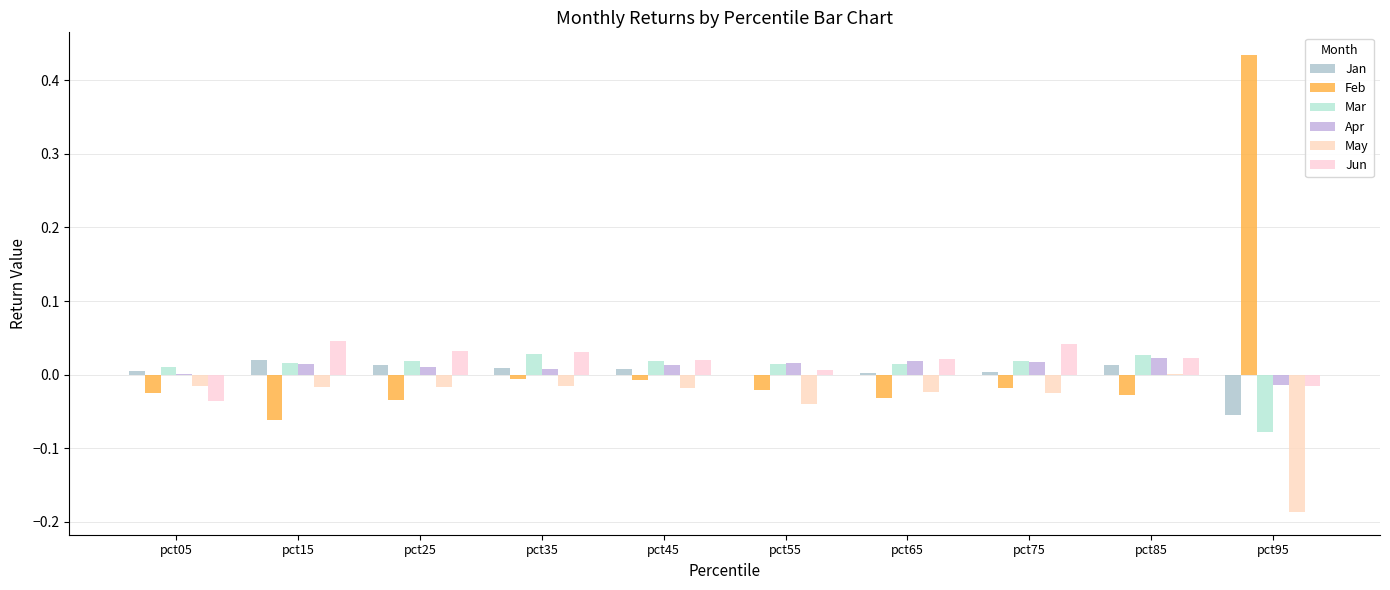

Is it true that Mar equals 0.0 at pct55?

True